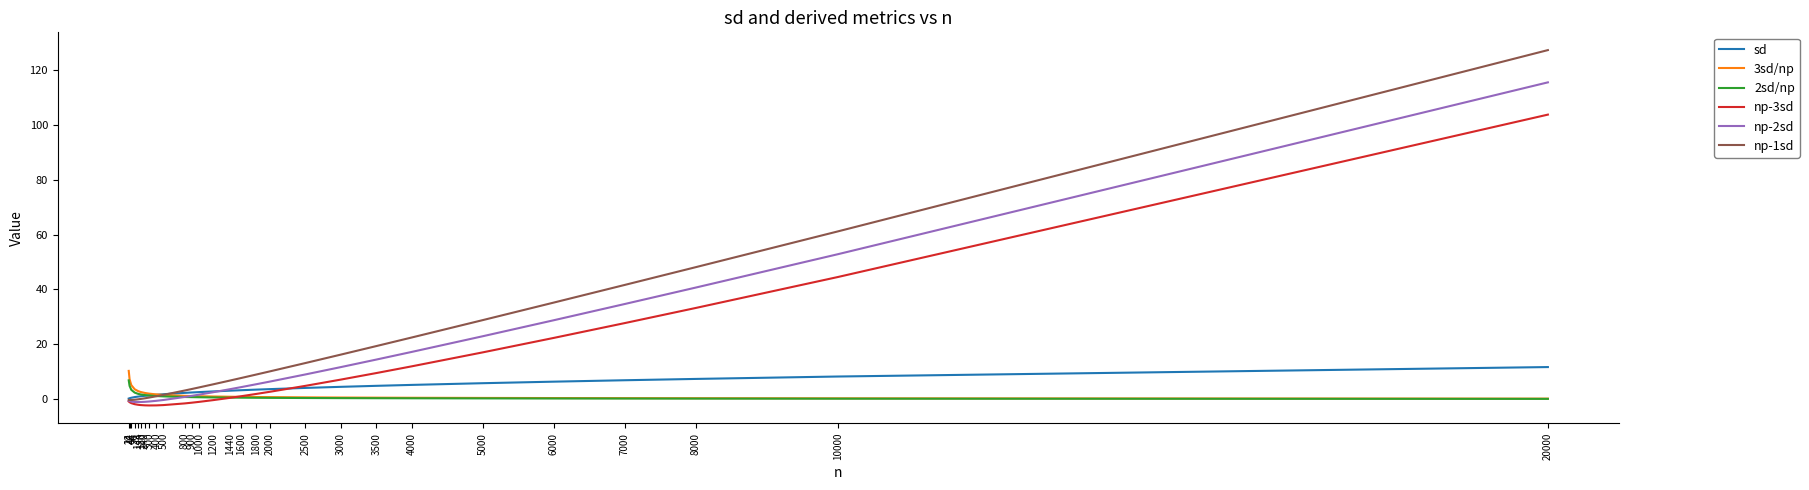

True or false: sd has a value of 1.7 at 400.

True